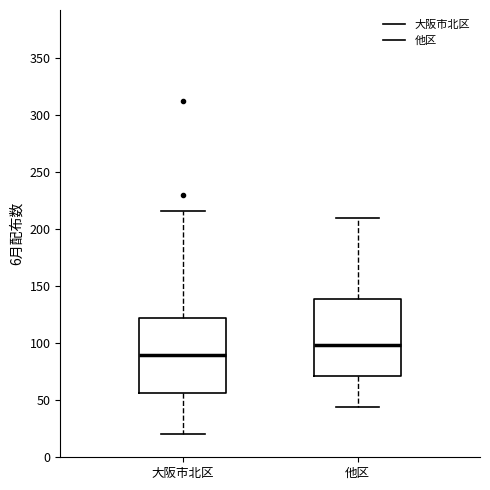

Which box has the highest median line?

他区